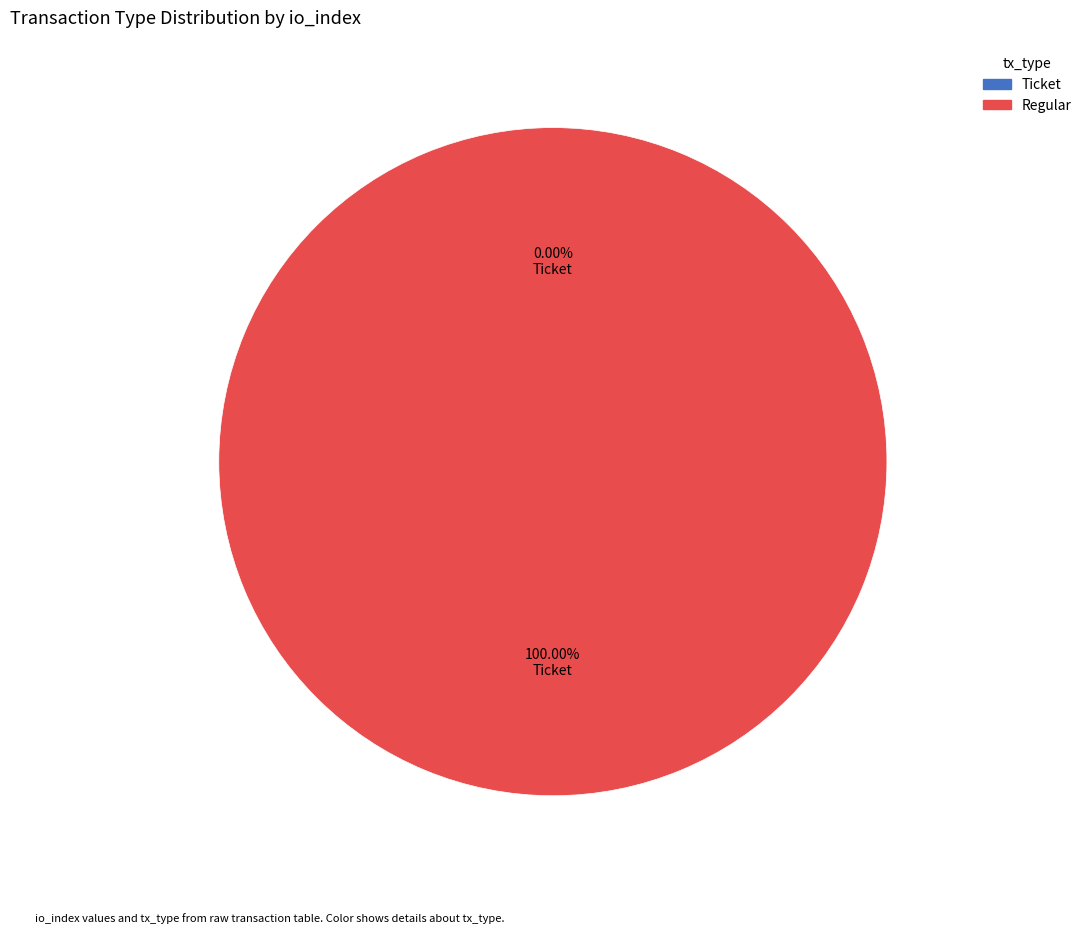

Rank the categories by value from lowest to highest.

Ticket, Regular